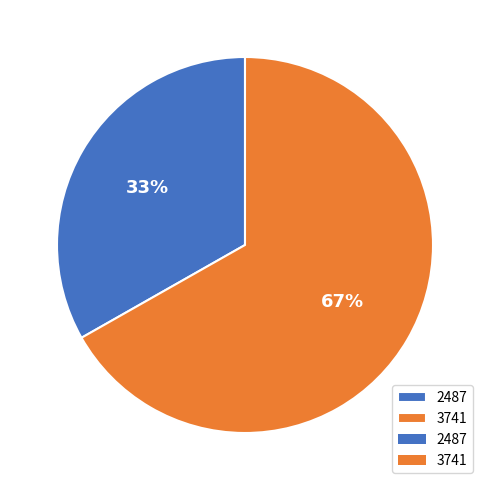

Is it true that 2487 is 23% of the pie?

False